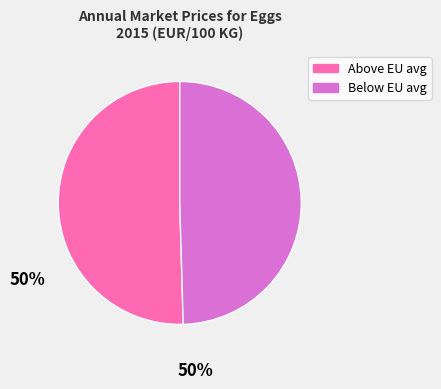

How many slices are in this pie chart?

2